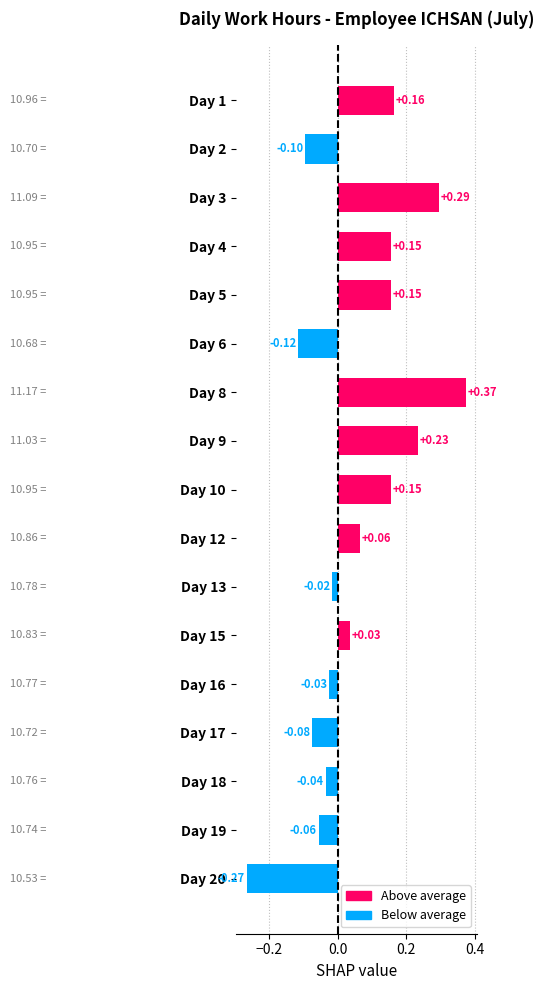

Does the chart contain stacked bars?

No